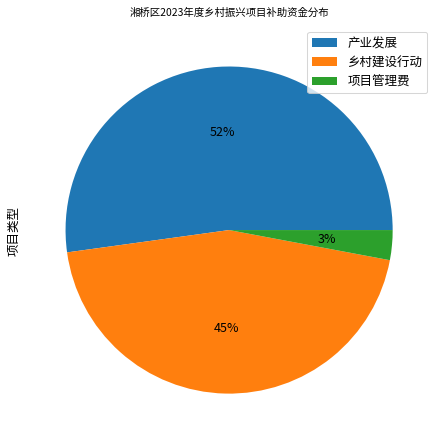

To the nearest percent, what is the combined percentage of 产业发展 and 项目管理费?

55%